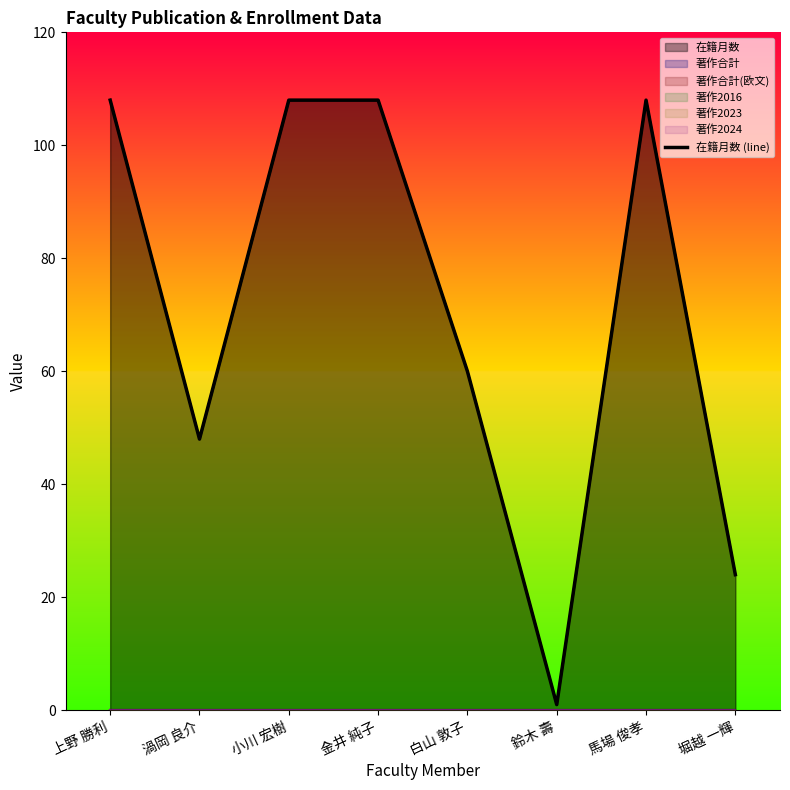

Where is the data nearest to the value 54?

渦岡 良介